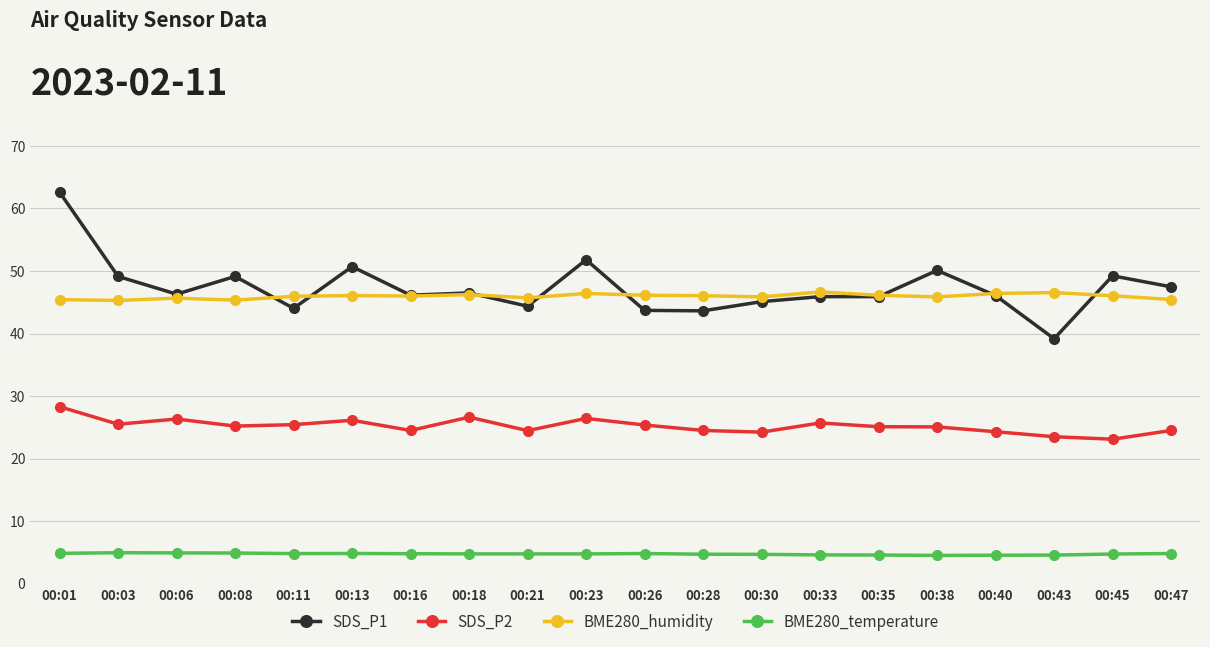

Count the BME280_temperature values in the range 4 to 5.

20